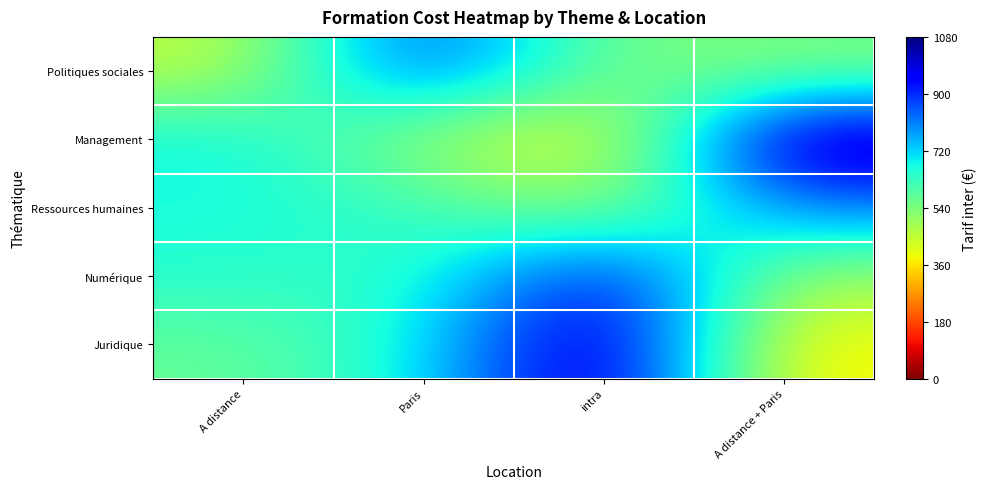

What is the difference between the highest and lowest values at A distance + Paris?

720.0